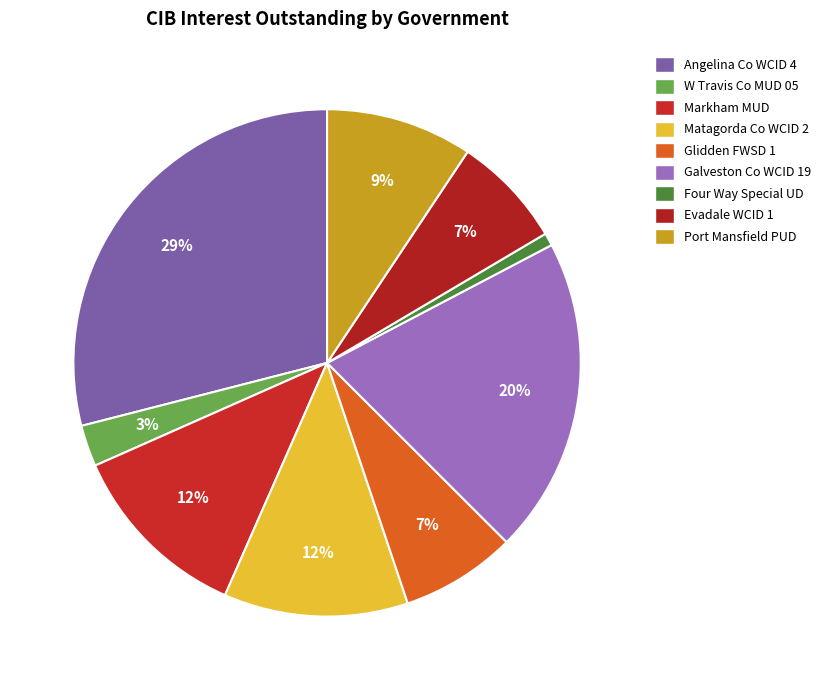

What percentage is the Glidden FWSD 1 slice, to the nearest percent?

7%